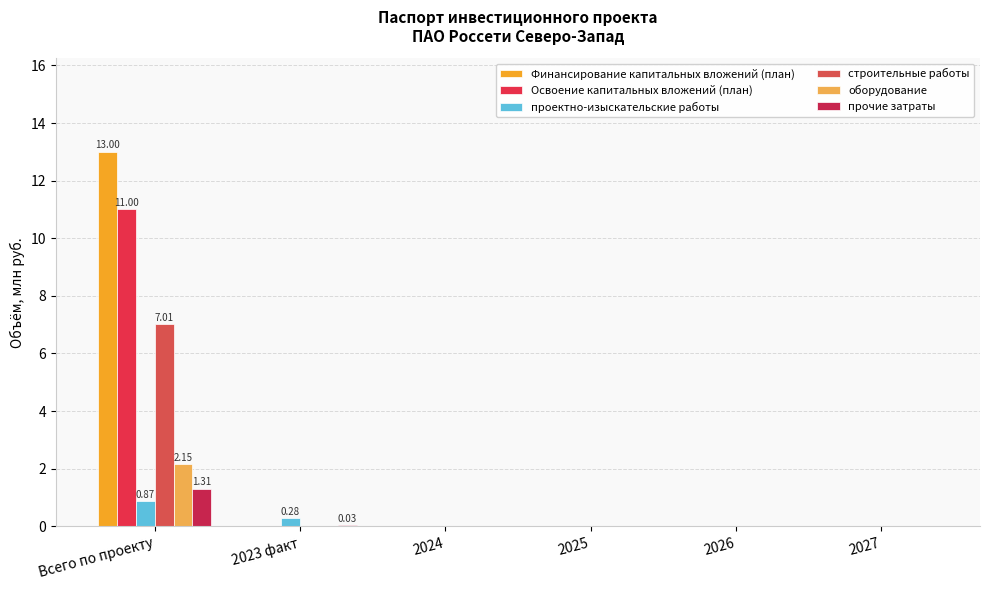

How many groups of bars are there?

6